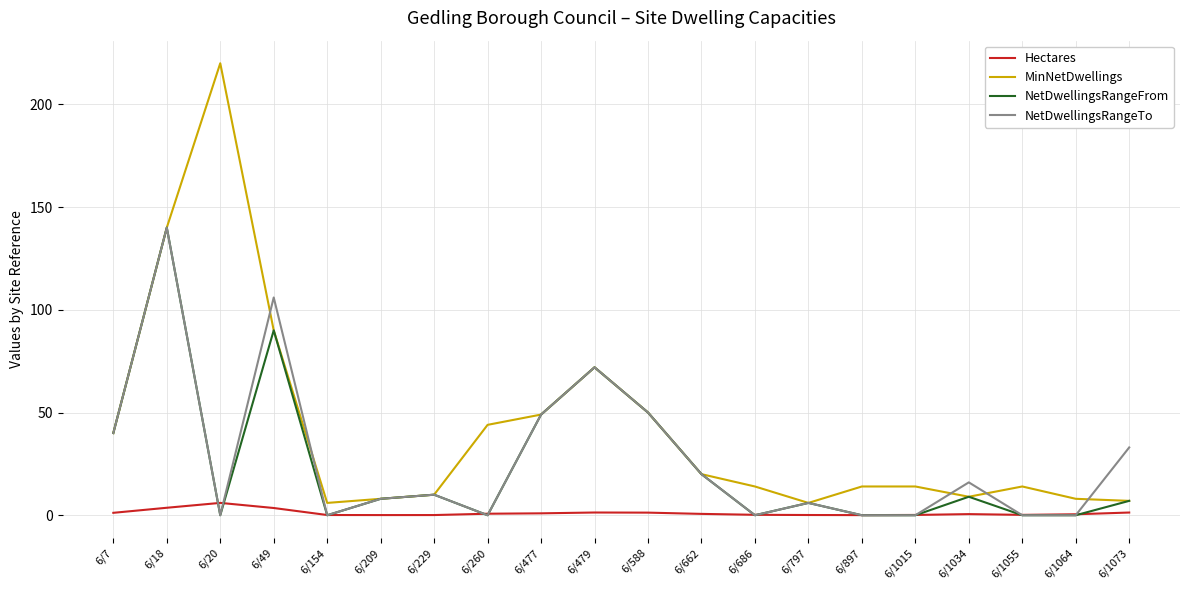

True or false: Hectares and MinNetDwellings cross at least once.

False